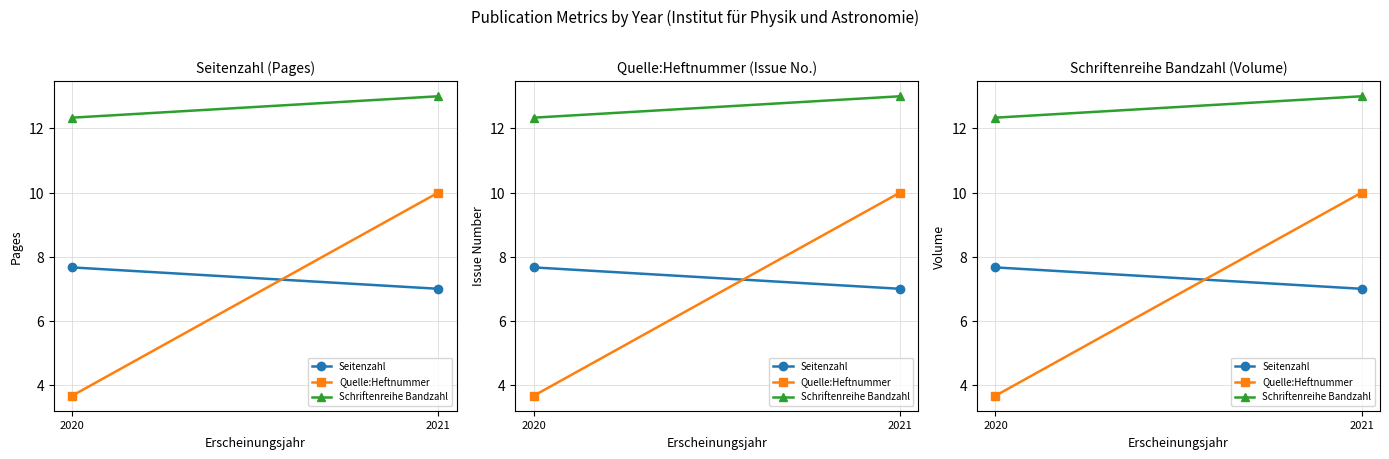

Reading left to right, list all the values displayed in this chart.

Seitenzahl: 2020=7.7	2021=7.0
Quelle:Heftnummer: 2020=3.7	2021=10.0
Schriftenreihe Bandzahl: 2020=12.3	2021=13.0